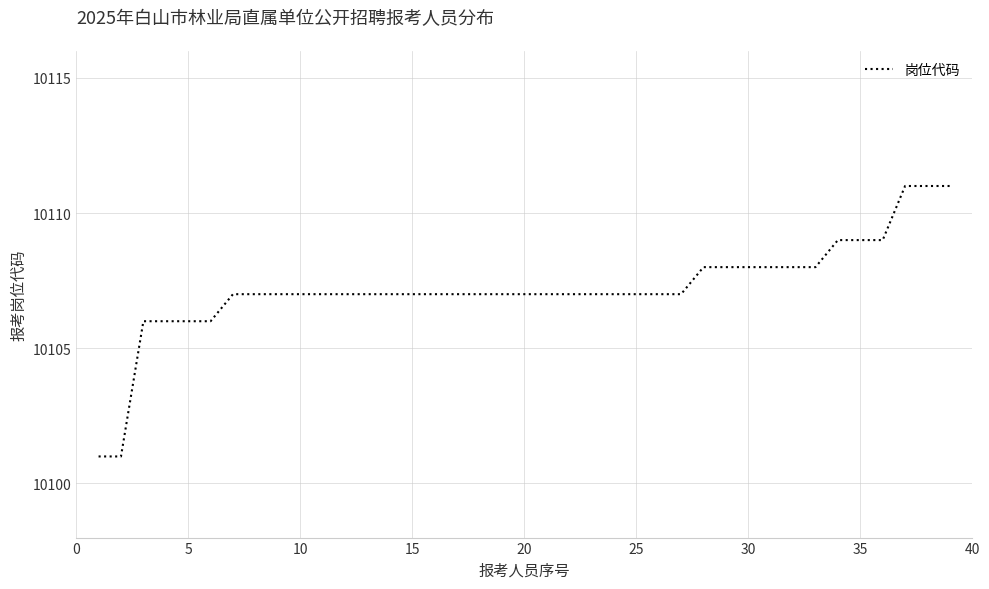

What is the difference between the maximum and minimum values?

10